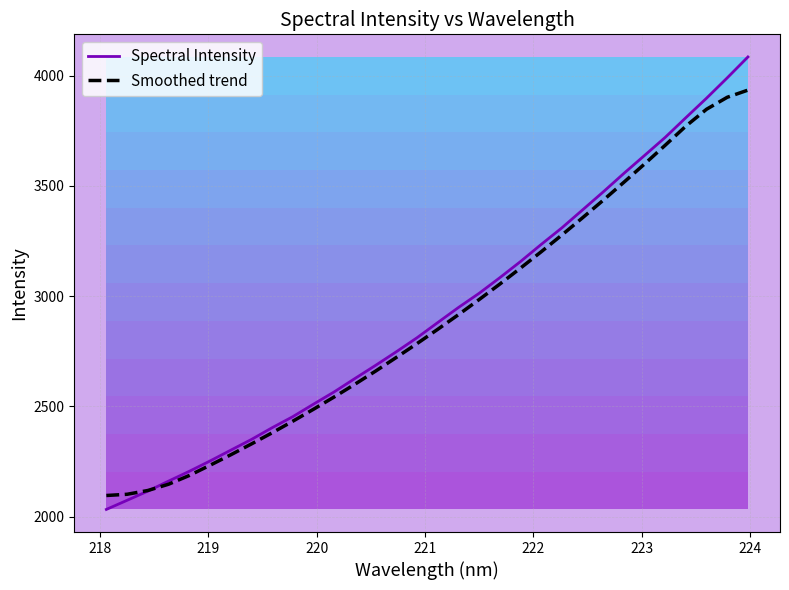

What is the minimum value for Smoothed trend?

2095.9